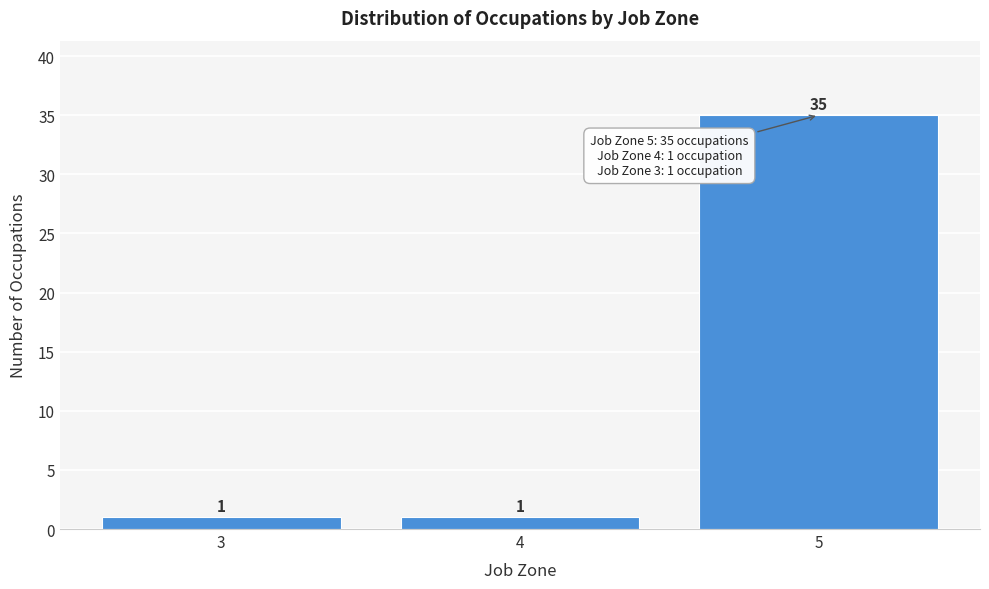

Reading left to right, list all the values displayed in this chart.

3=1	4=1	5=35